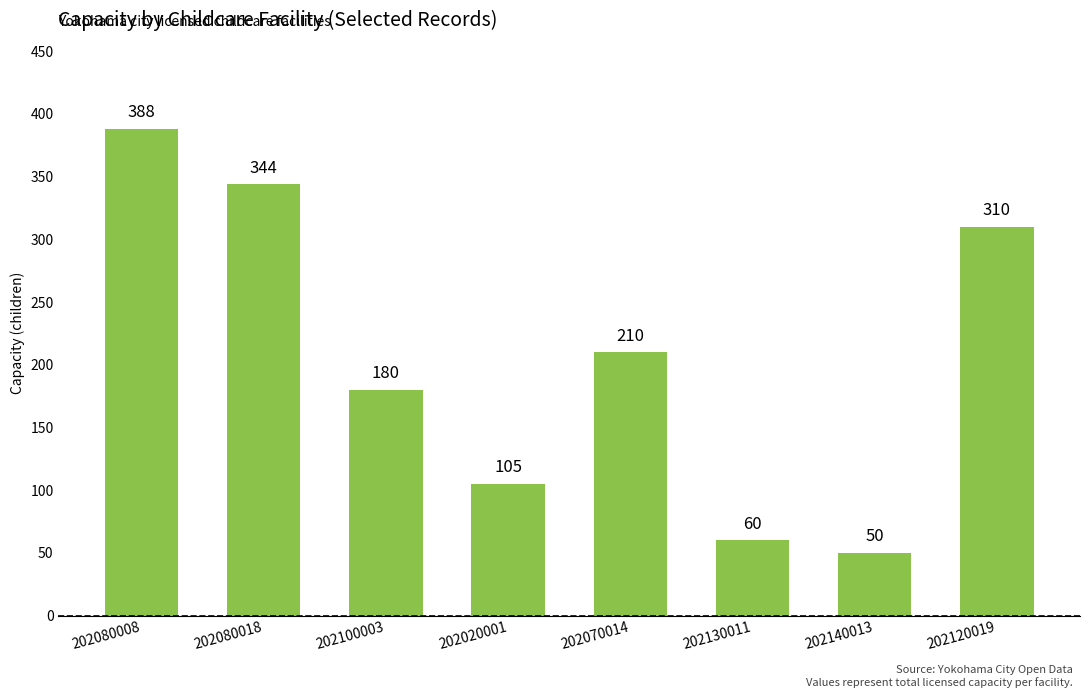

What is the sum of all values?

1647